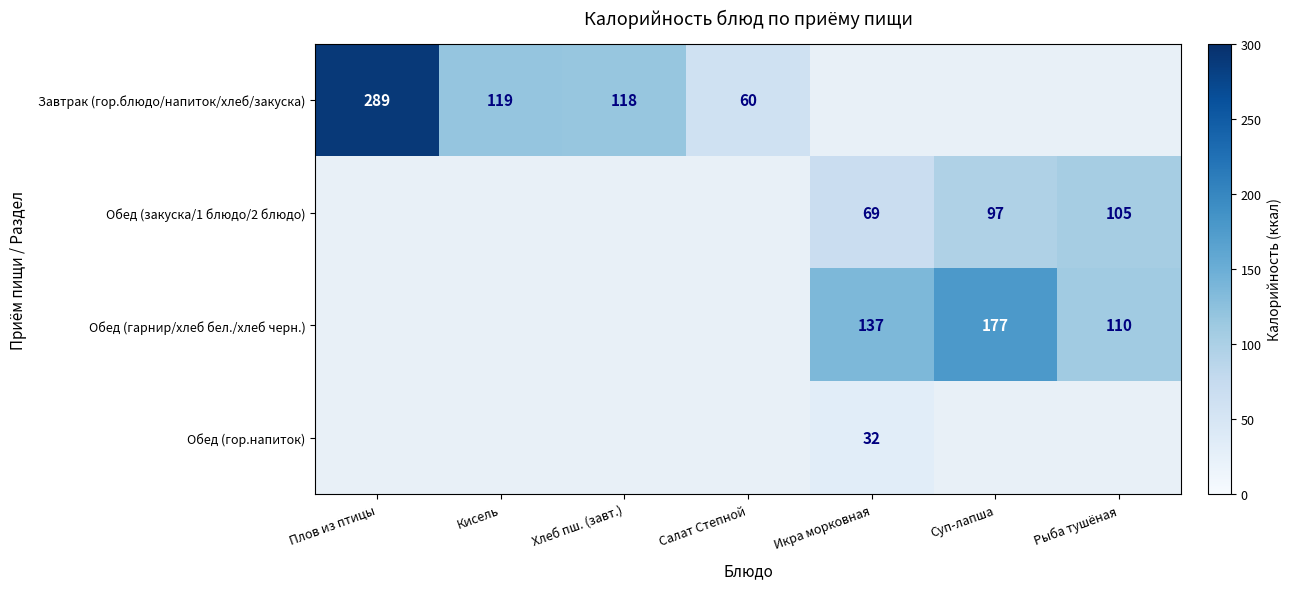

Between Кисель and Салат Степной, which is larger?

Кисель